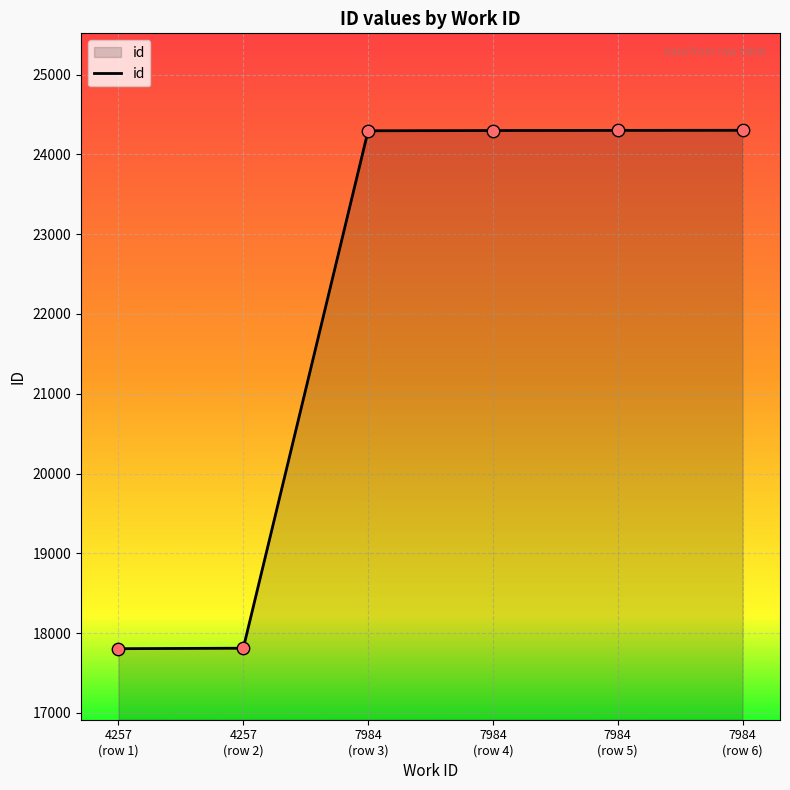

What is the difference between the maximum and second lowest values?

6490